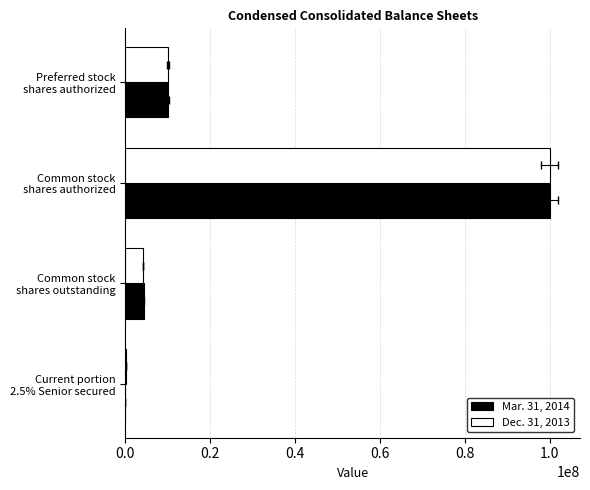

What is the sum of the Dec. 31, 2013 values at Current portion 2.5% Senior secured and Preferred stock shares authorized?

10037377